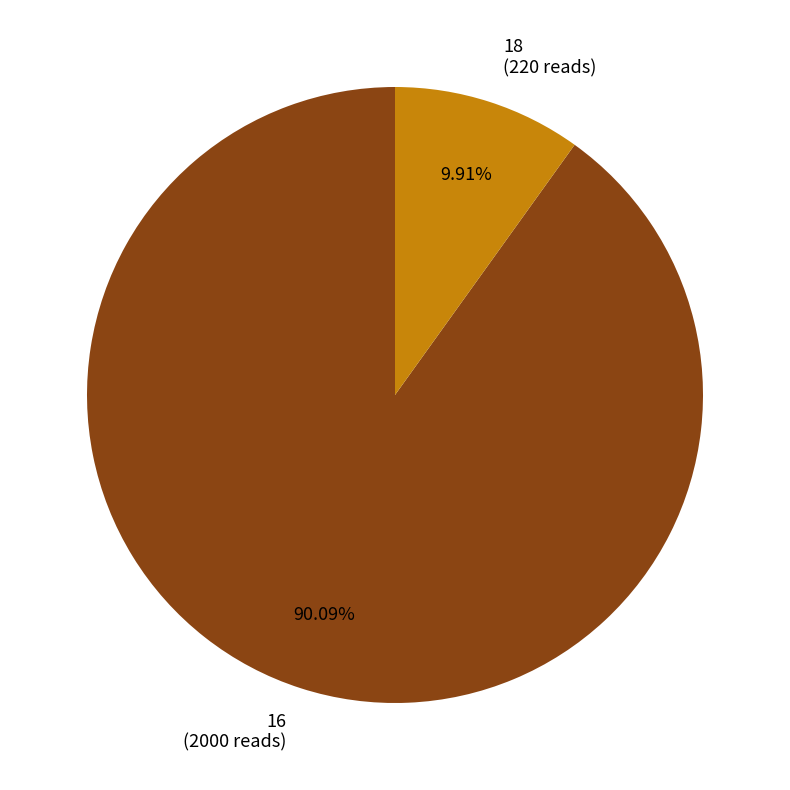

To the nearest percent, what is the average slice percentage?

50%